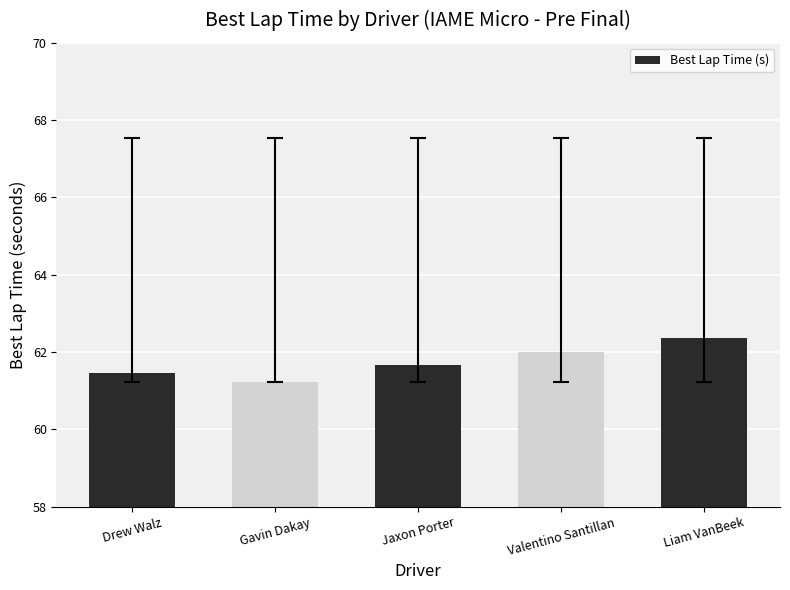

Reading left to right, what are all the values shown in this chart?

61.5	61.2	61.7	62.0	62.4